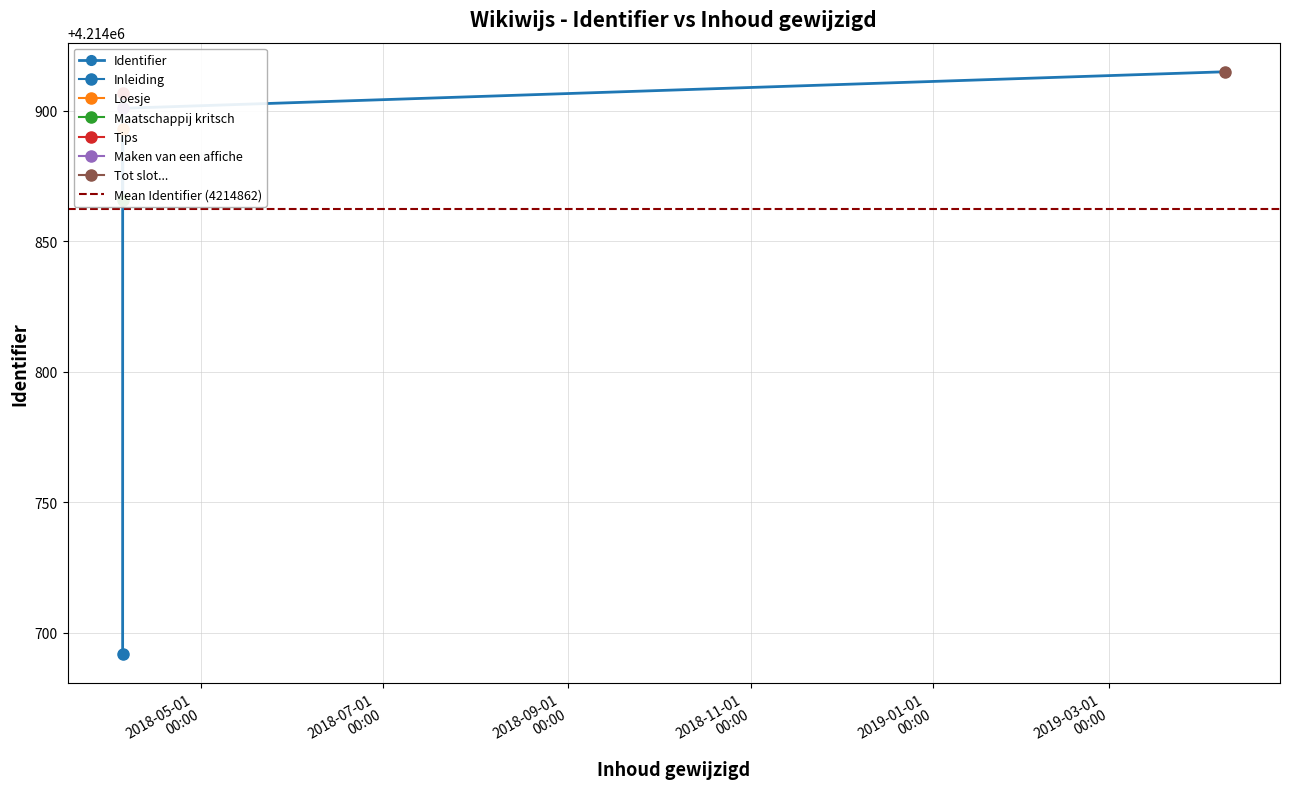

List the labels in order of value, smallest first.

2018-04-04 18:02:28, 2018-04-04 18:22:03, 2018-04-04 18:20:23, 2018-04-04 18:32:31, 2018-04-04 18:31:01, 2019-04-08 19:01:33